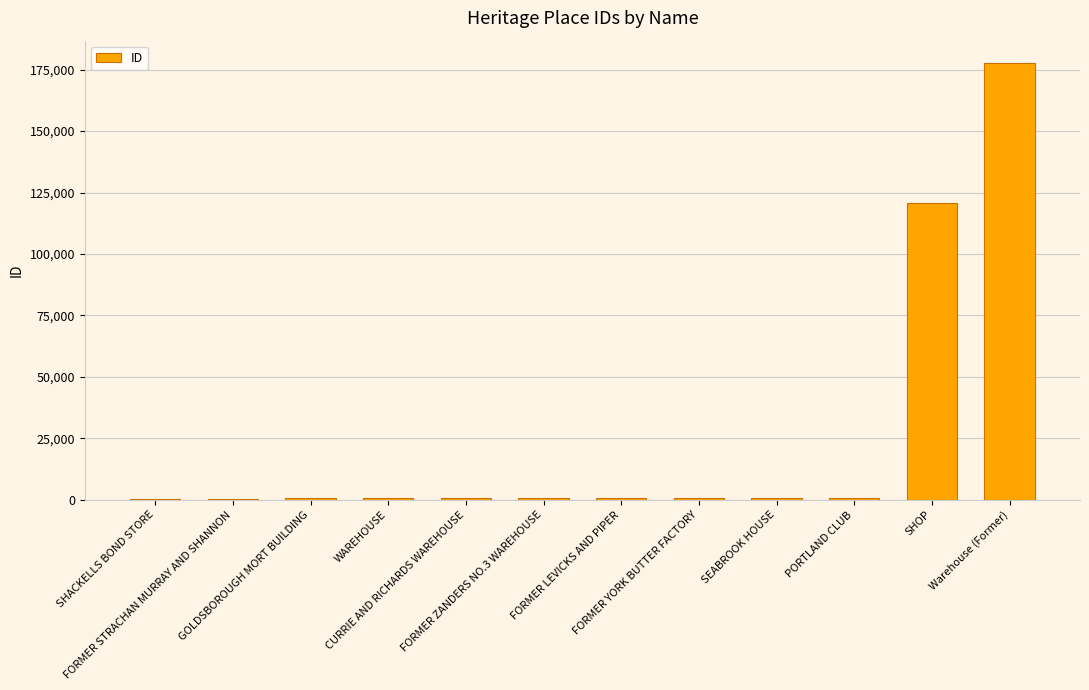

What is the sum of all values?

305938